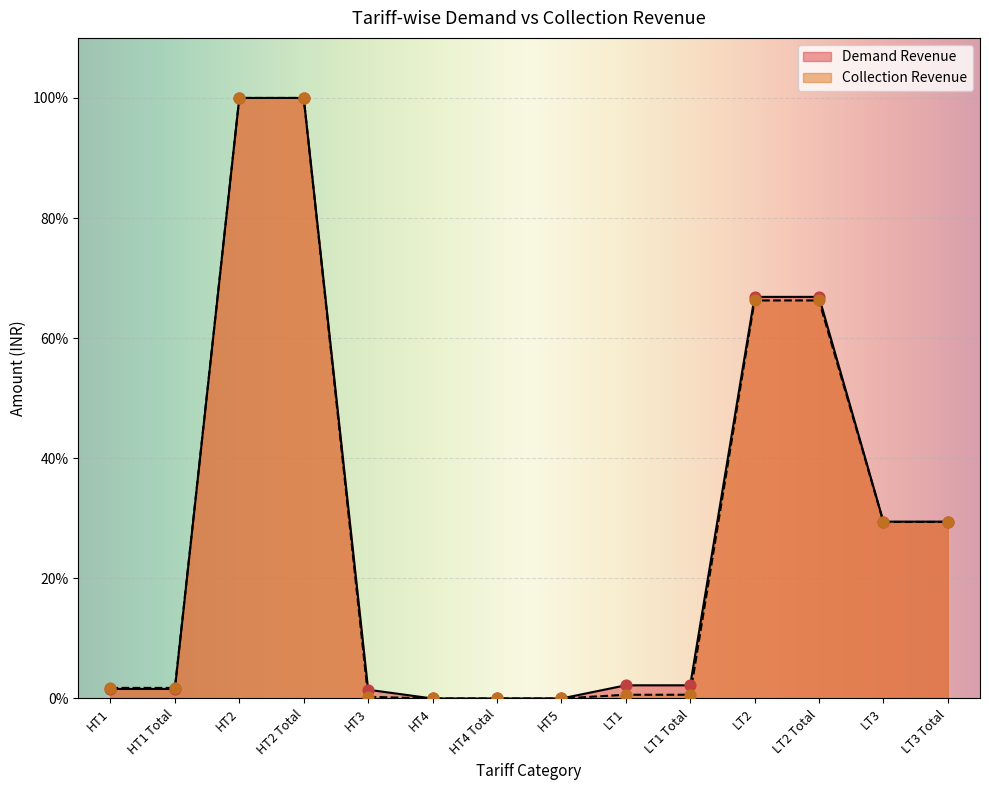

What are all the series names shown in the legend?

Demand Revenue, Collection Revenue